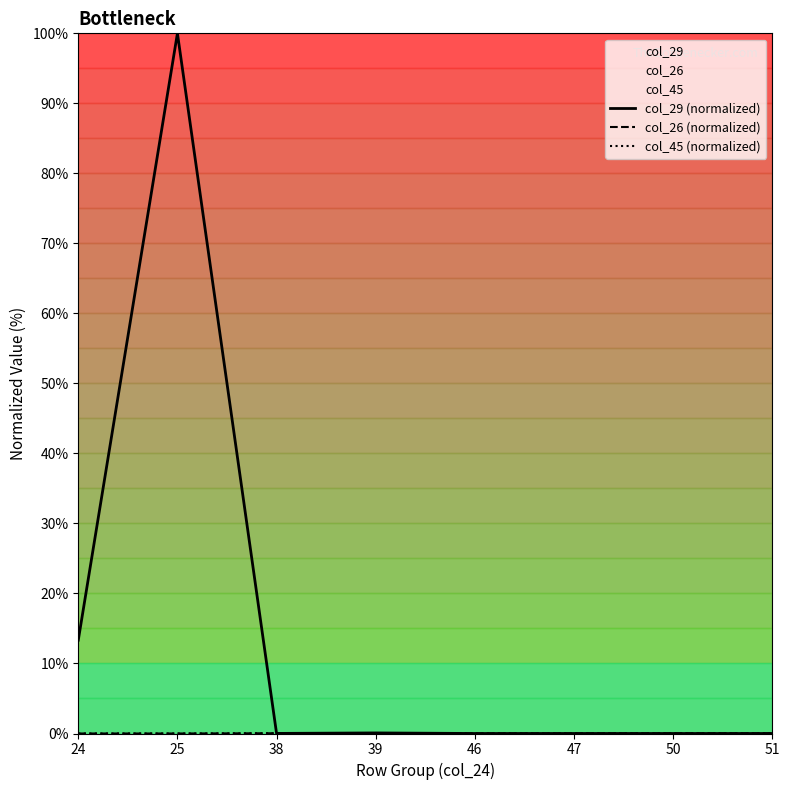

After their last crossing, which series has the higher values: col_29 (normalized) or col_26 (normalized)?

col_26 (normalized)